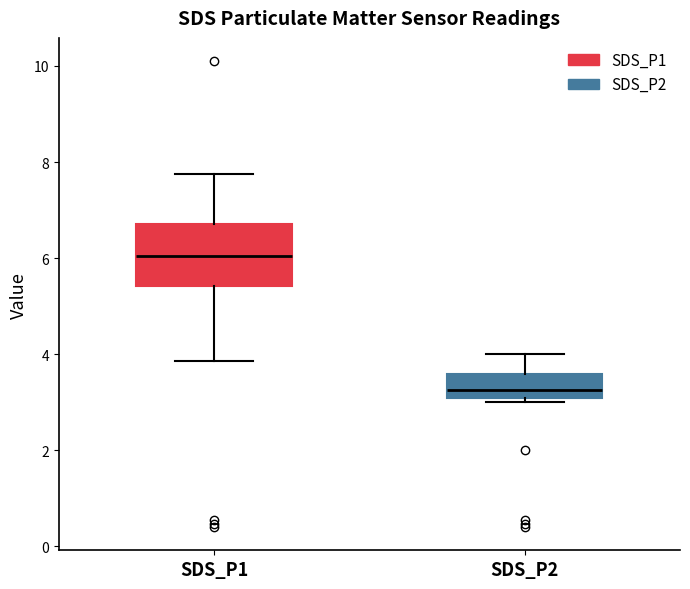

Where is the upper edge of the box for SDS_P1 on the y-axis? The values are not printed on the chart, so give them approximately, as read against the axis.

6.8